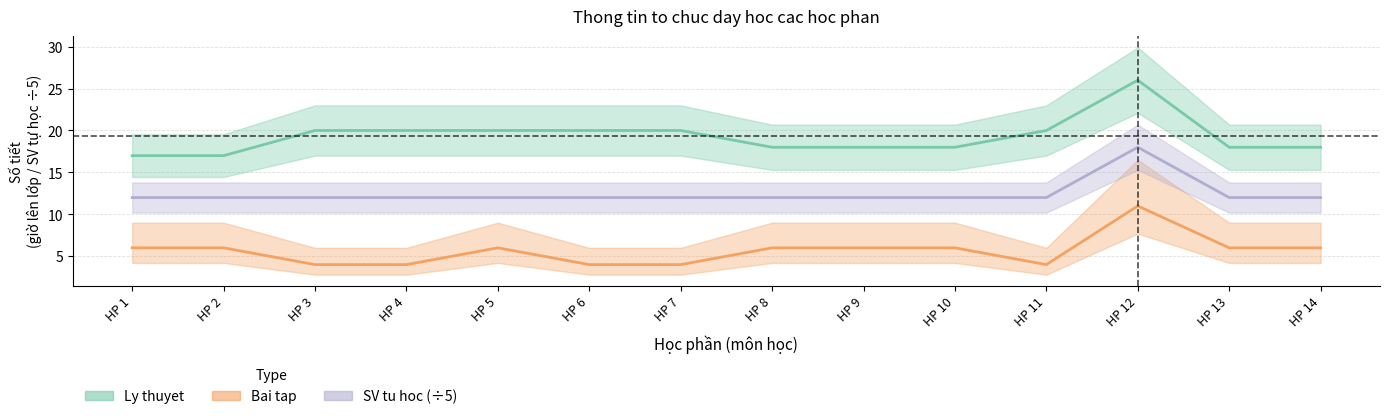

True or false: Bai tap has more than 2 interior local peaks.

False